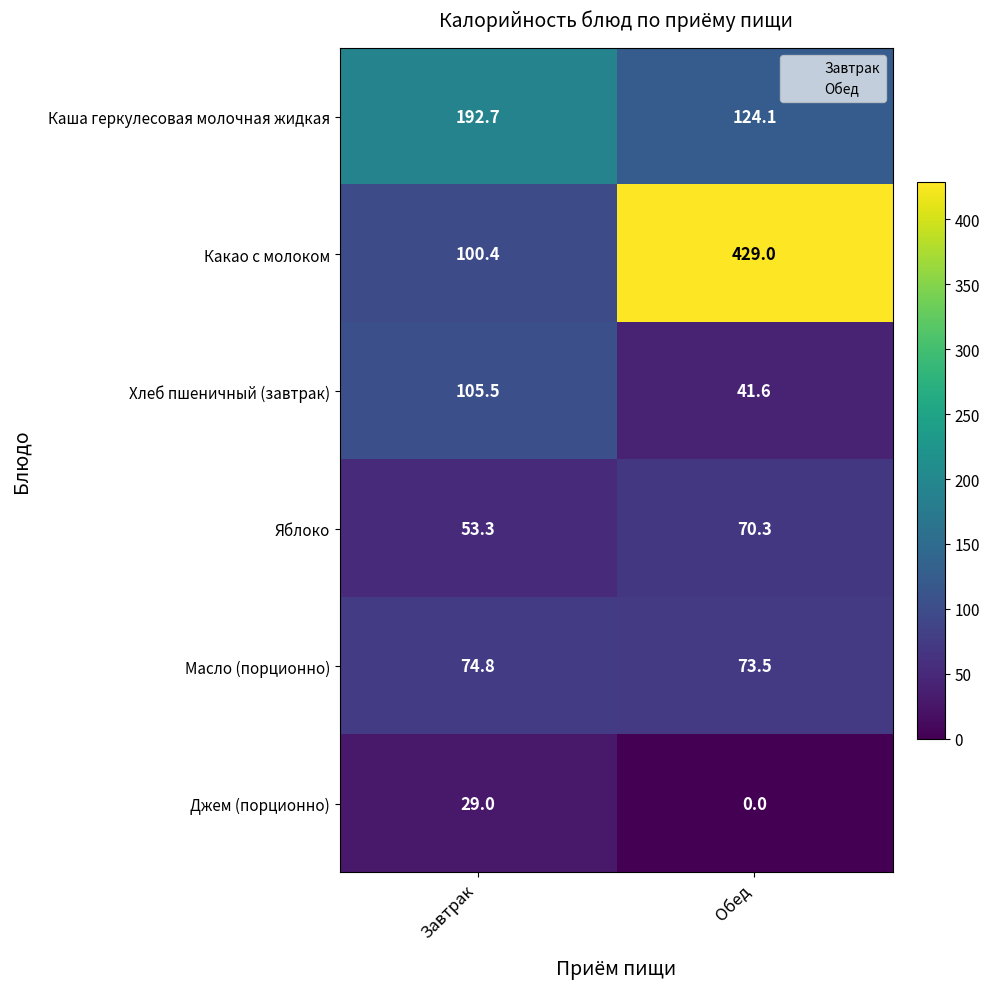

The Какао с молоком series shows 429.0 at Обед. True or false?

True